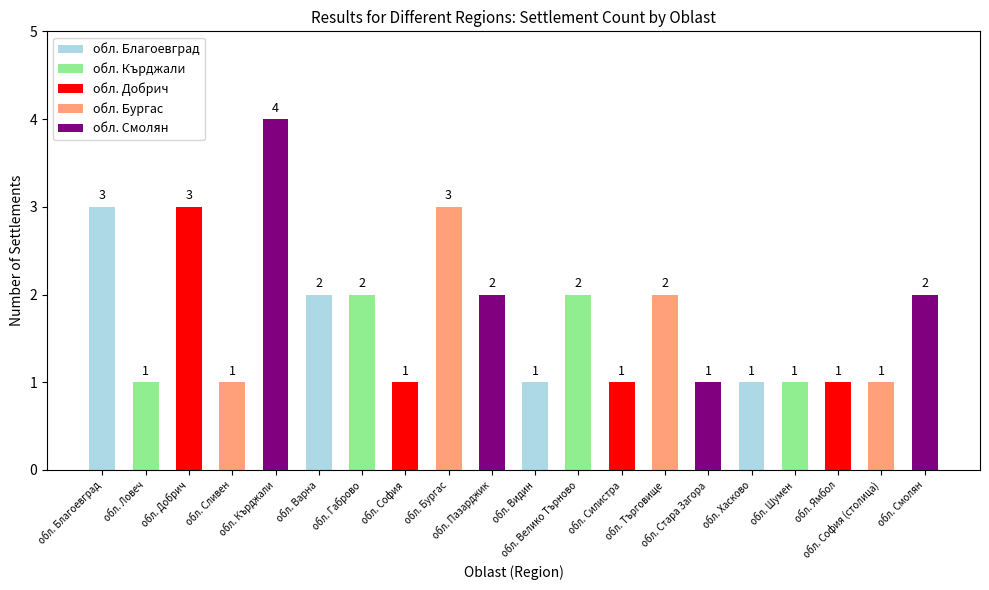

What is the difference between the maximum and minimum values?

3